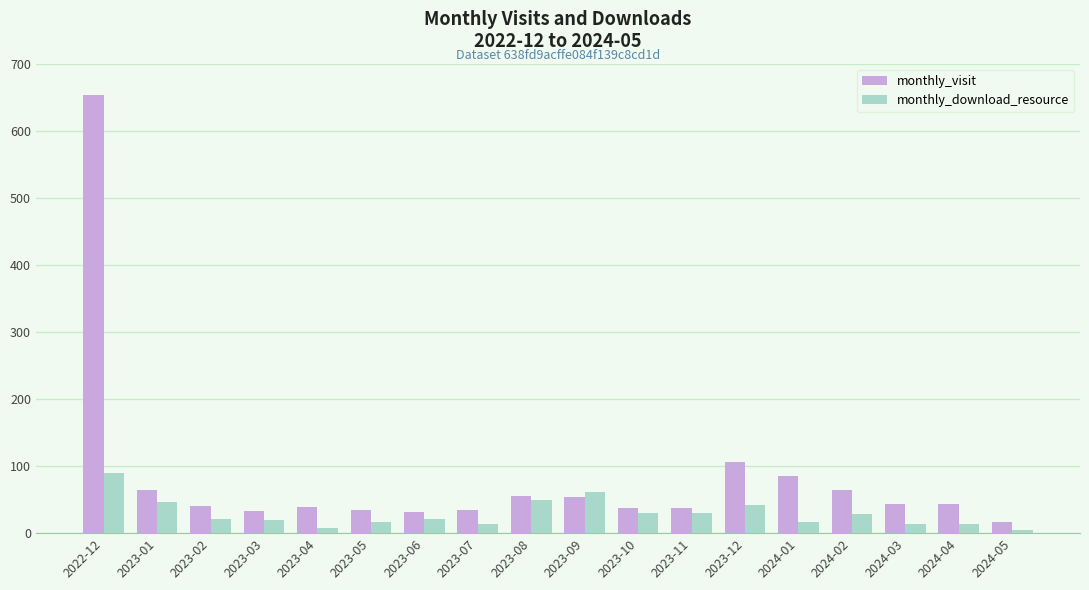

Which series has the largest total across all categories?

monthly_visit